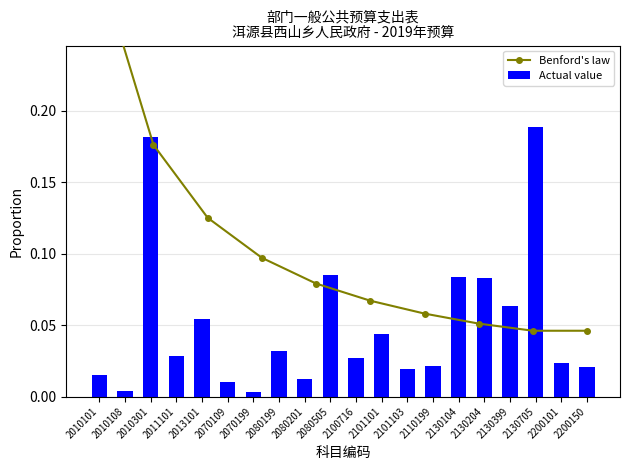

How many bars are there in total?

20